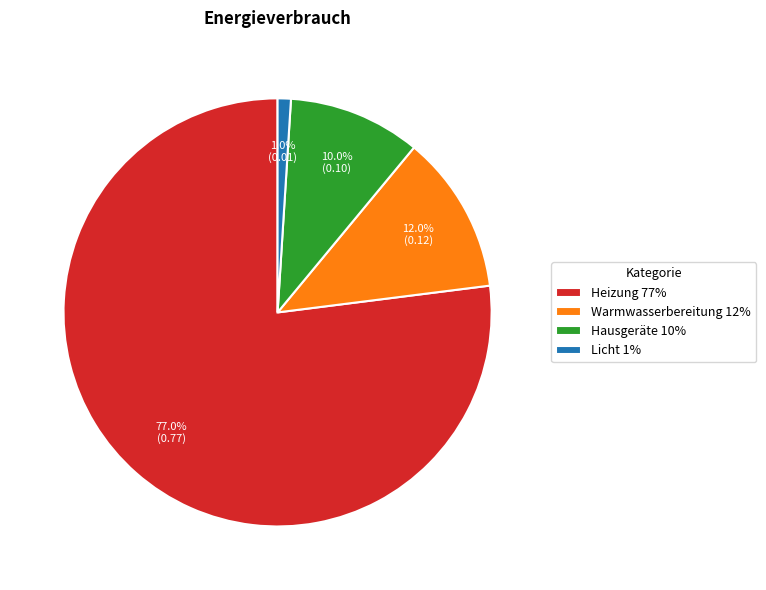

Is it true that Warmwasserbereitung 12% is 12% of the pie?

True